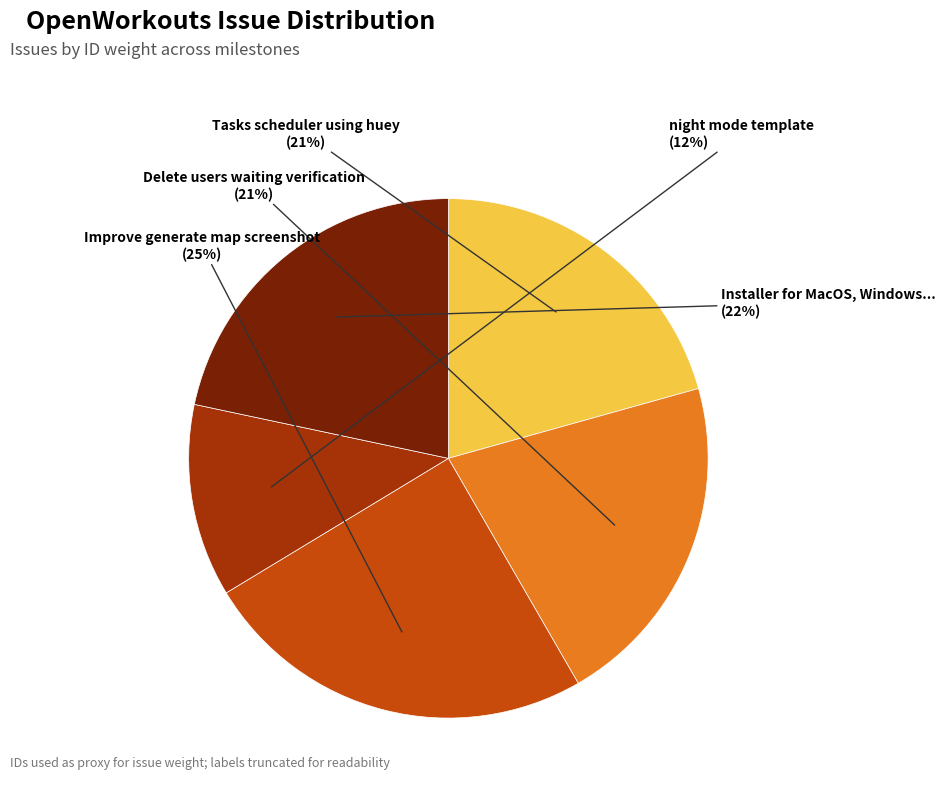

Combined, do Tasks scheduler using huey and night mode template account for over 50%?

No